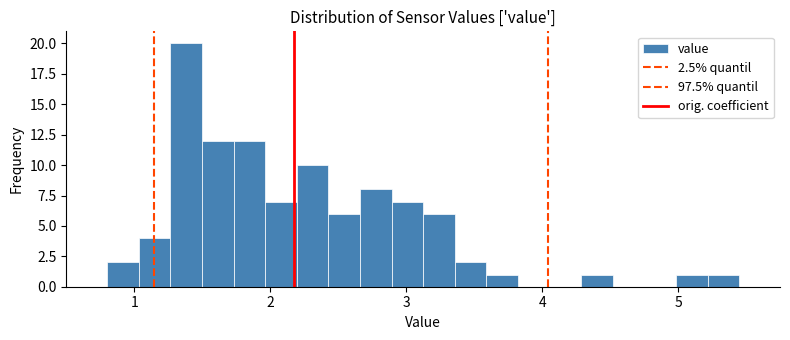

Around what value on the x-axis is the tallest bar? Give the approximate position of its centre, as read against the axis.

1.4